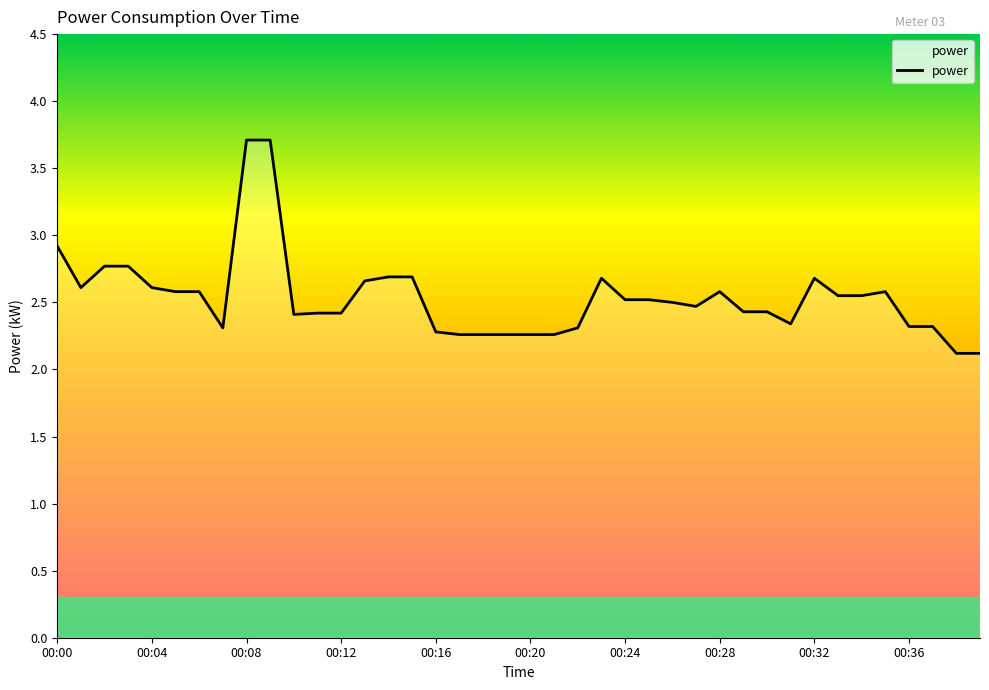

What is the maximum value shown in the chart?

3.7